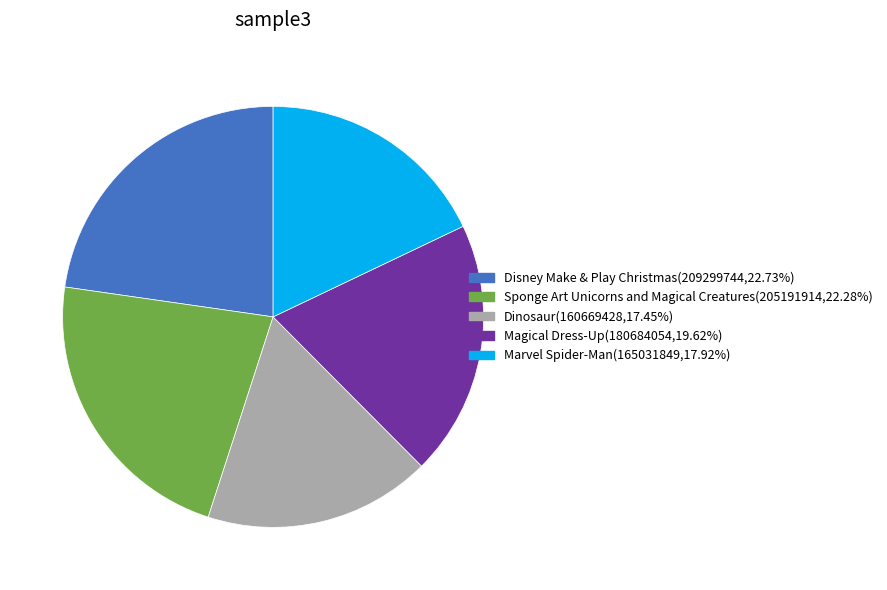

Does any single category account for the majority?

No